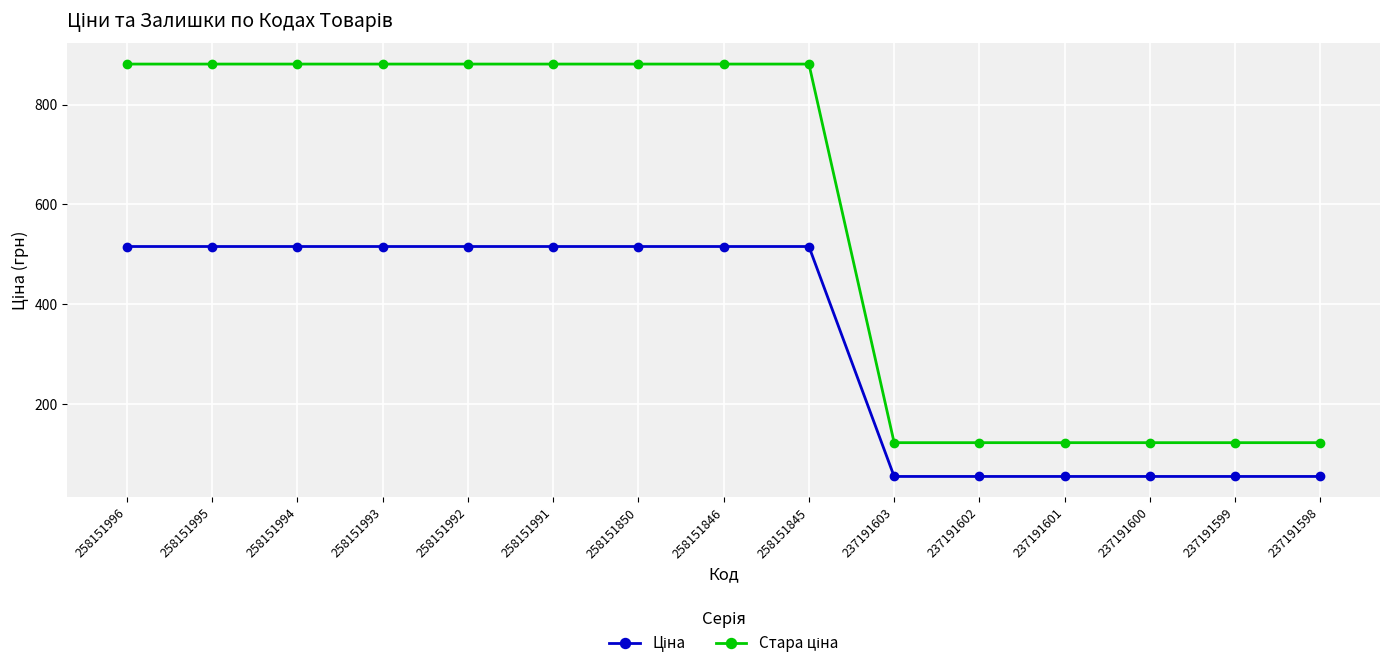

At how many categories does at least one series exceed 645?

9